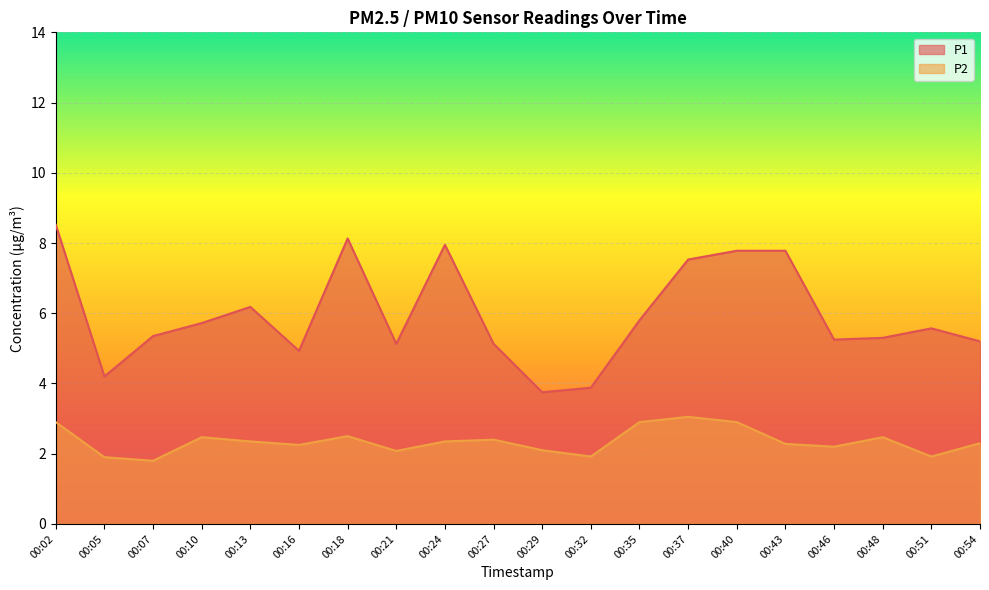

List the labels in order of P1 value, largest first.

00:02, 00:18, 00:24, 00:40, 00:43, 00:37, 00:13, 00:35, 00:10, 00:51, 00:07, 00:48, 00:46, 00:54, 00:21, 00:27, 00:16, 00:05, 00:32, 00:29